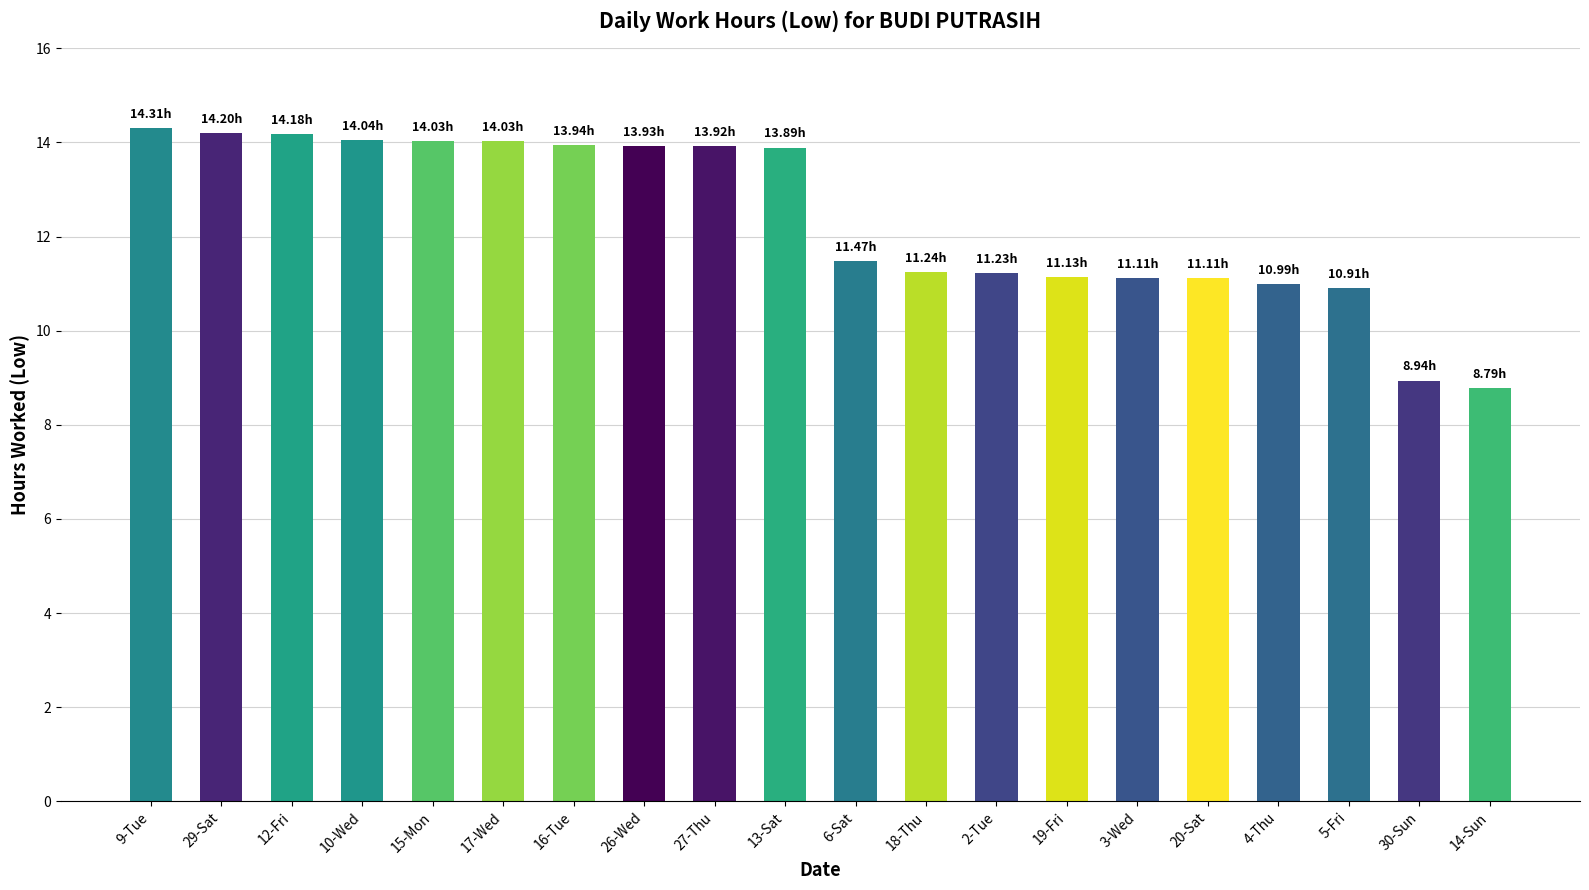

How many data points are less than 13?

10